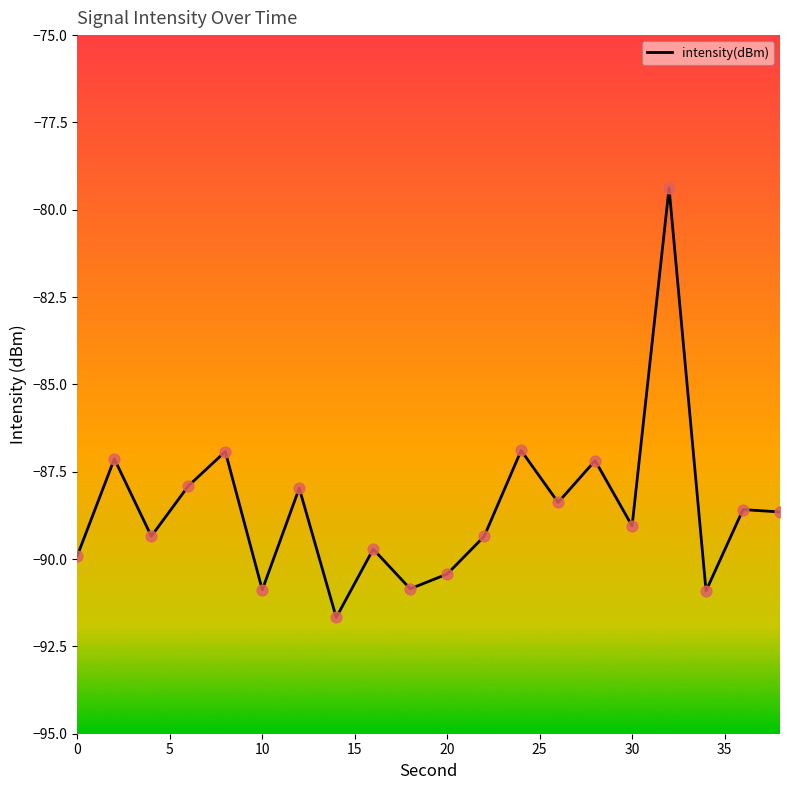

What is the smallest value displayed?

-91.7